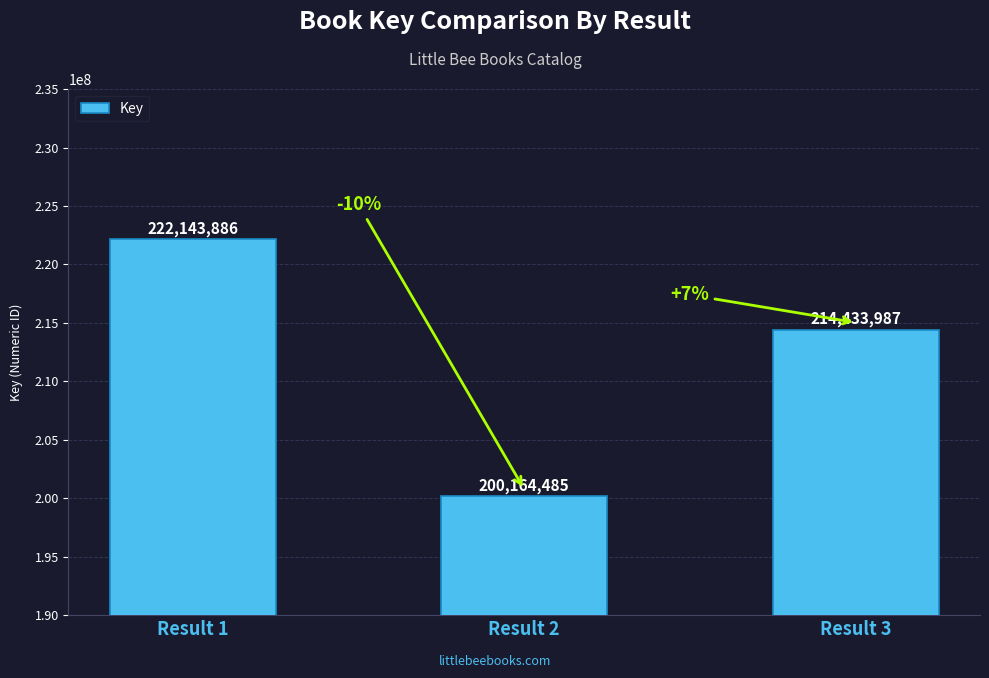

What is the average value?

212247453